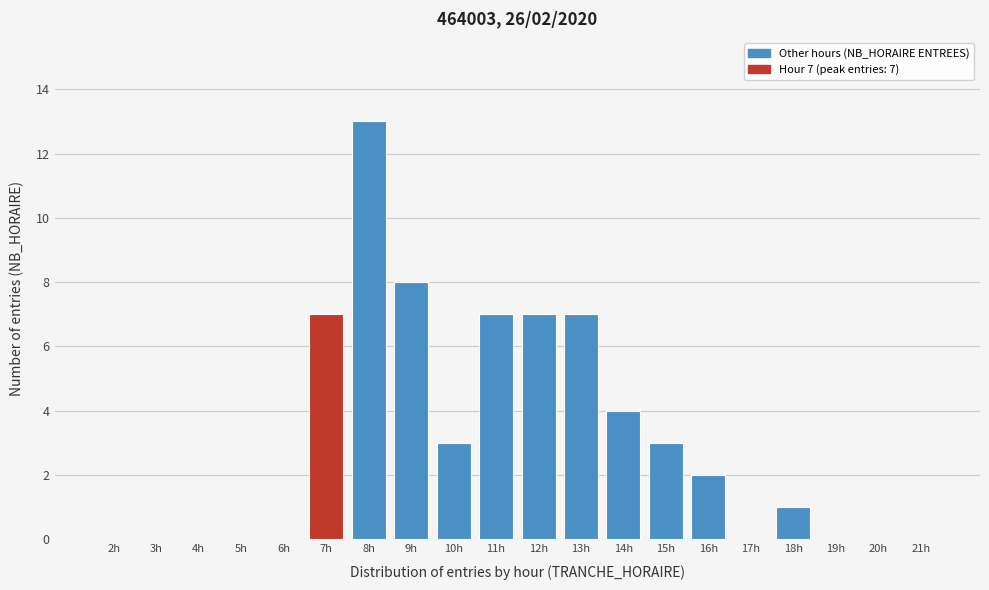

Reading left to right, list all the values displayed in this chart.

2h=0	3h=0	4h=0	5h=0	6h=0	7h=7	8h=13	9h=8	10h=3	11h=7	12h=7	13h=7	14h=4	15h=3	16h=2	17h=0	18h=1	19h=0	20h=0	21h=0